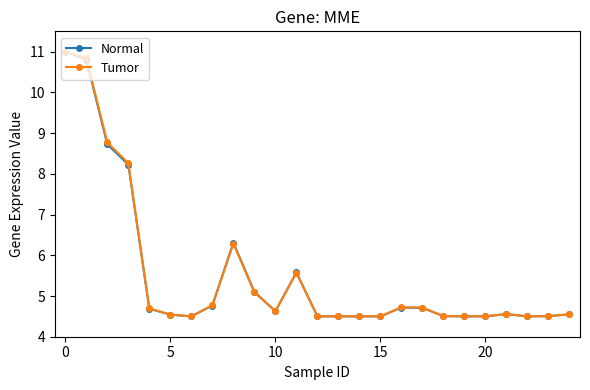

What is the lowest value of the Tumor series?

4.5